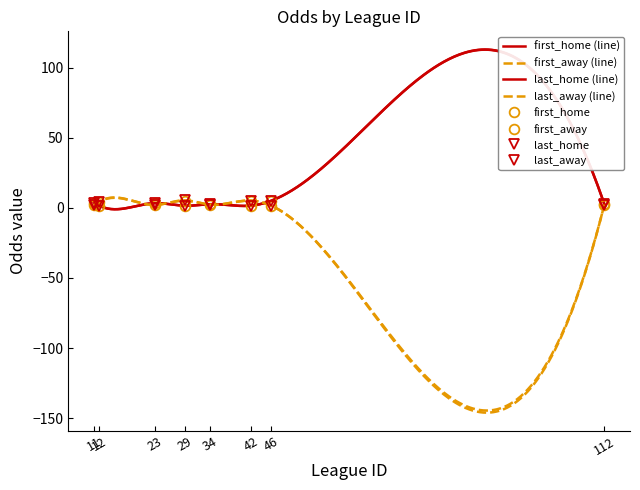

Is it true that first_home equals 3.4 at 46?

False